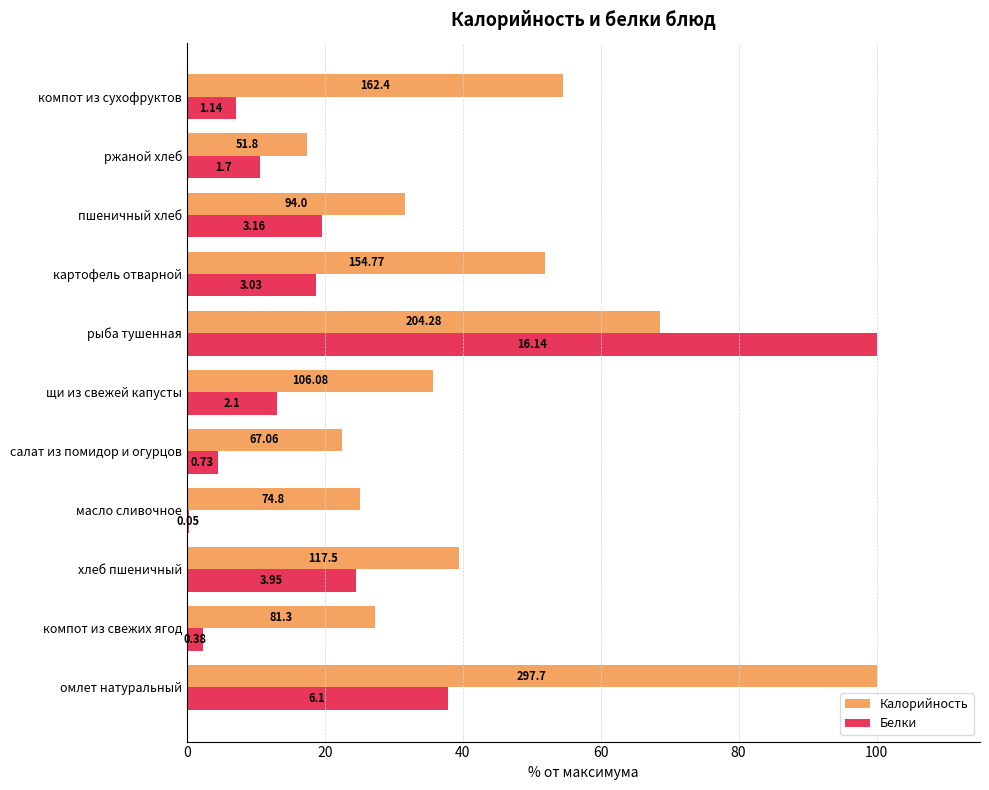

Rank the series by their maximum value, from highest to lowest.

Калорийность, Белки